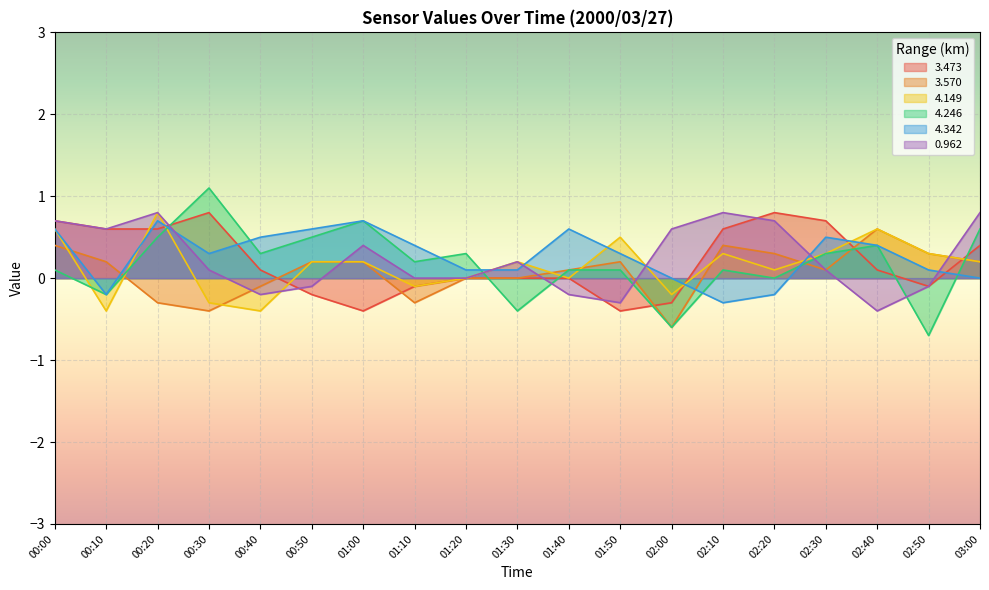

True or false: 4.246 and 4.149 intersect in this chart.

True